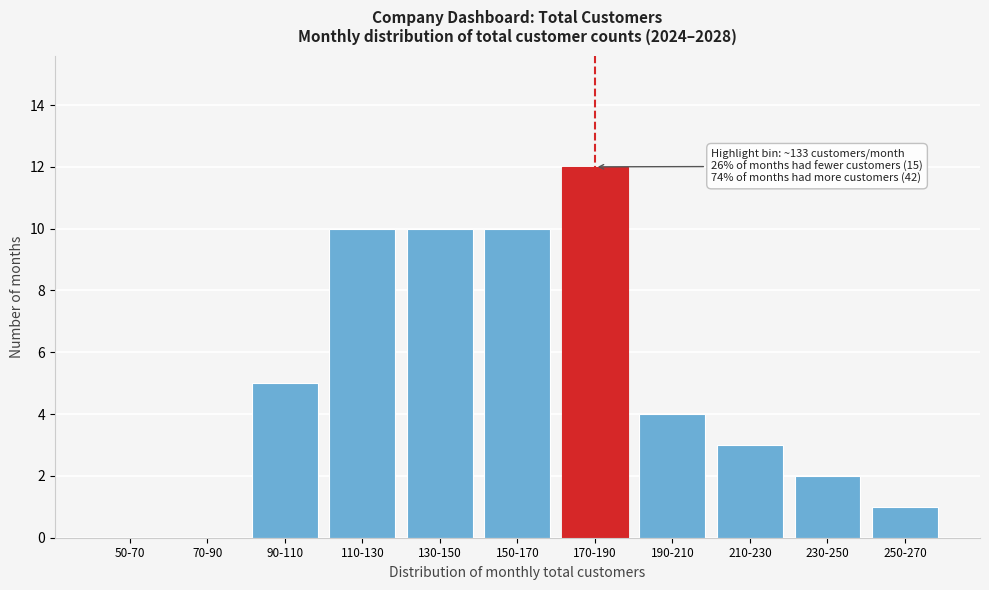

Reading left to right, list all the values displayed in this chart.

50-70=0	70-90=0	90-110=5	110-130=10	130-150=10	150-170=10	170-190=12	190-210=4	210-230=3	230-250=2	250-270=1